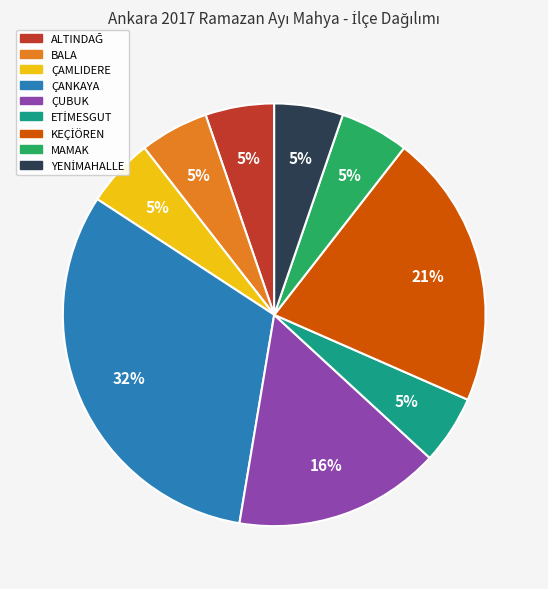

Do BALA and MAMAK together represent more than half of the pie?

No